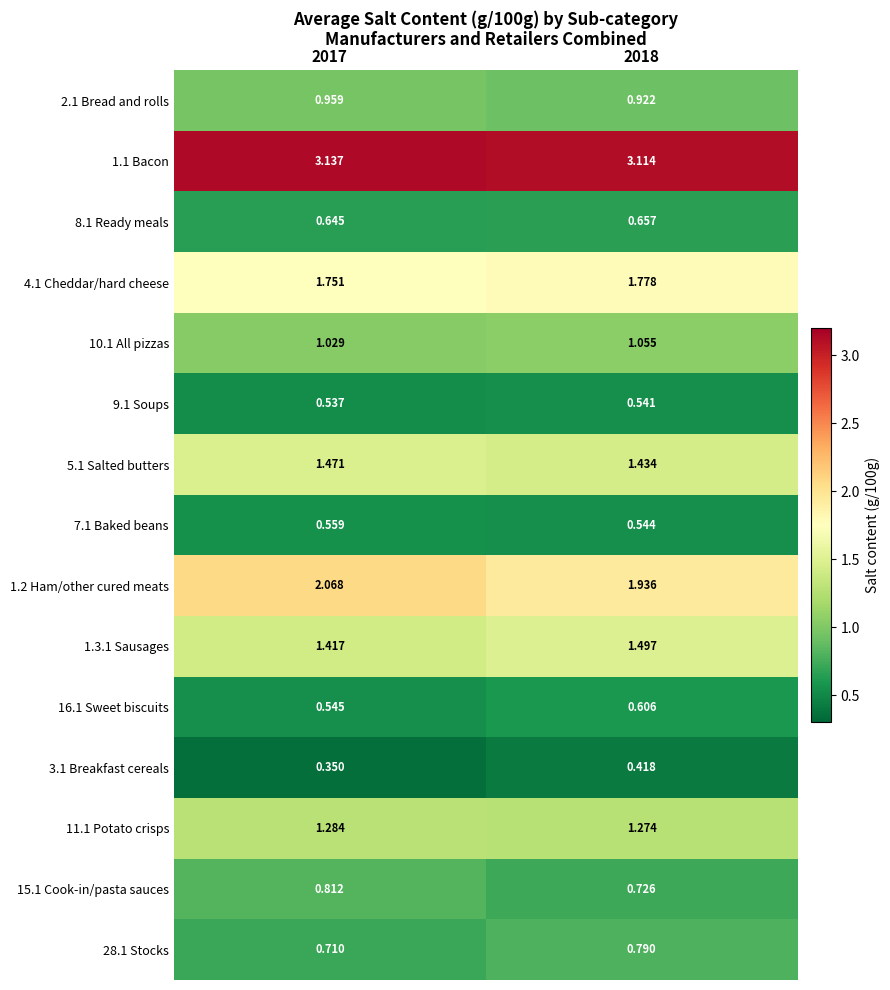

Is the value of 1.1 Bacon at 2017 greater than the value of 9.1 Soups at 2017?

Yes